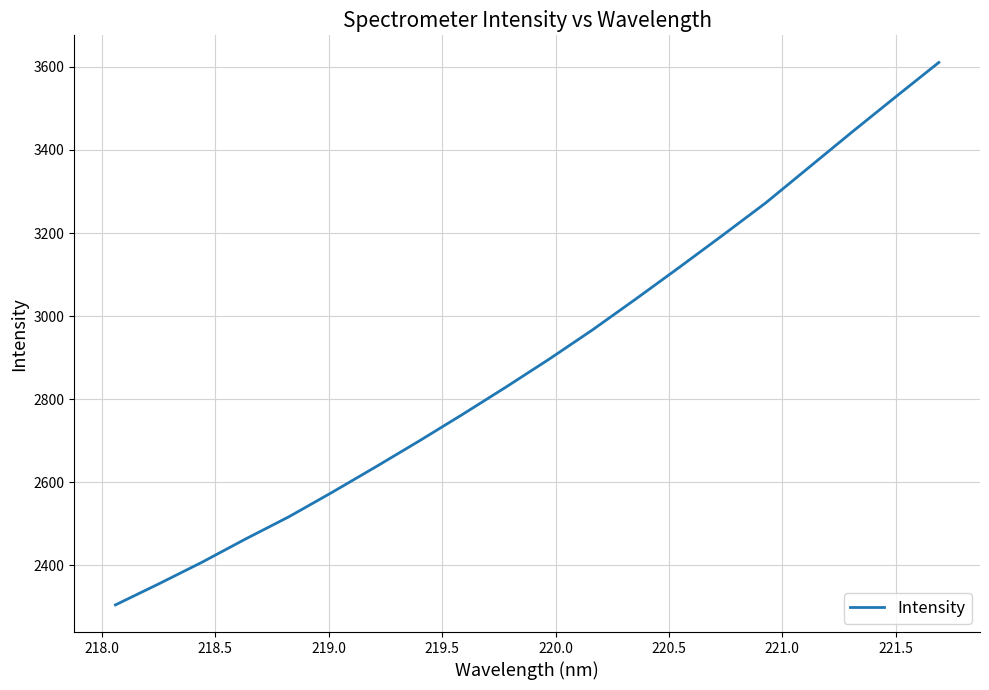

What is the maximum value shown in the chart?

3610.6